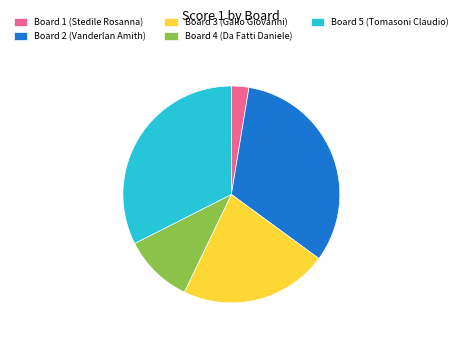

Which slice is the smallest?

Board 1